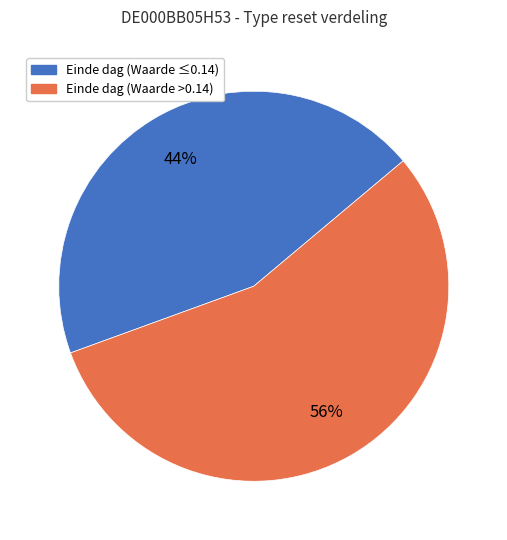

Is there a majority slice in this chart?

Yes